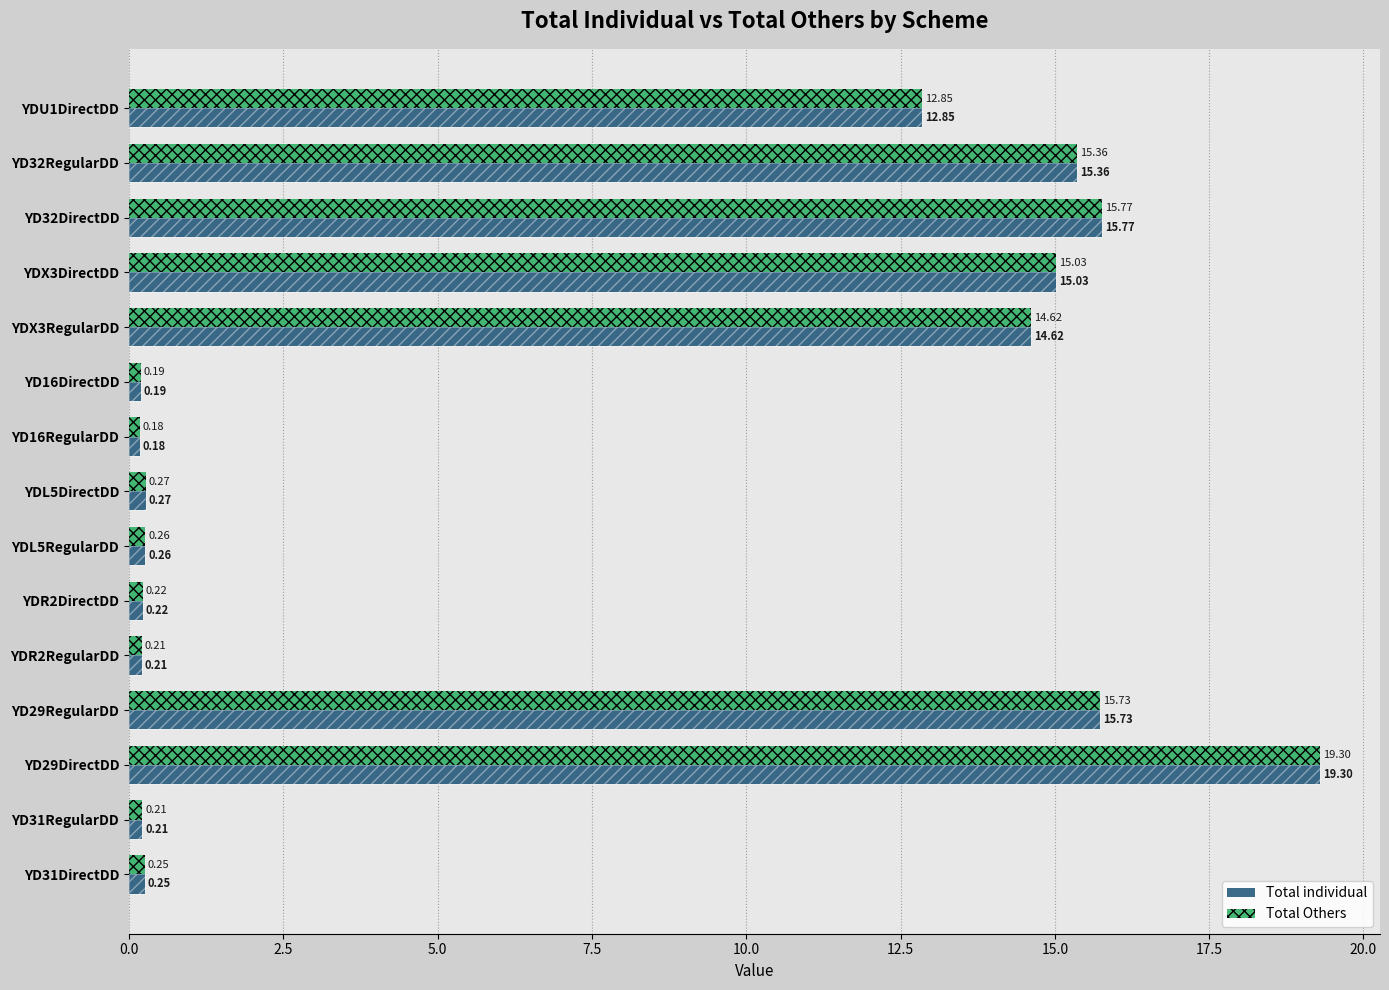

Reading right to left, list all the values displayed in this chart.

Total individual: 0.3	0.2	19.3	15.7	0.2	0.2	0.3	0.3	0.2	0.2	14.6	15.0	15.8	15.4	12.9
Total Others: 0.3	0.2	19.3	15.7	0.2	0.2	0.3	0.3	0.2	0.2	14.6	15.0	15.8	15.4	12.9